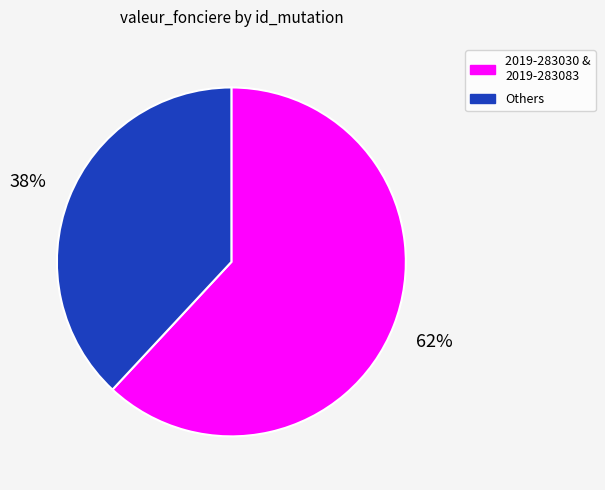

True or false: 2019-283030 & 2019-283083 accounts for 62% of the total.

True